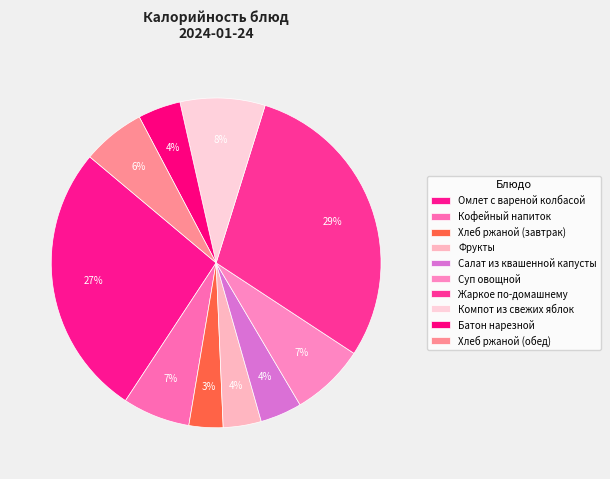

Approximately how many times larger is the value at Омлет с вареной колбасой compared to Компот из свежих яблок?

3.2